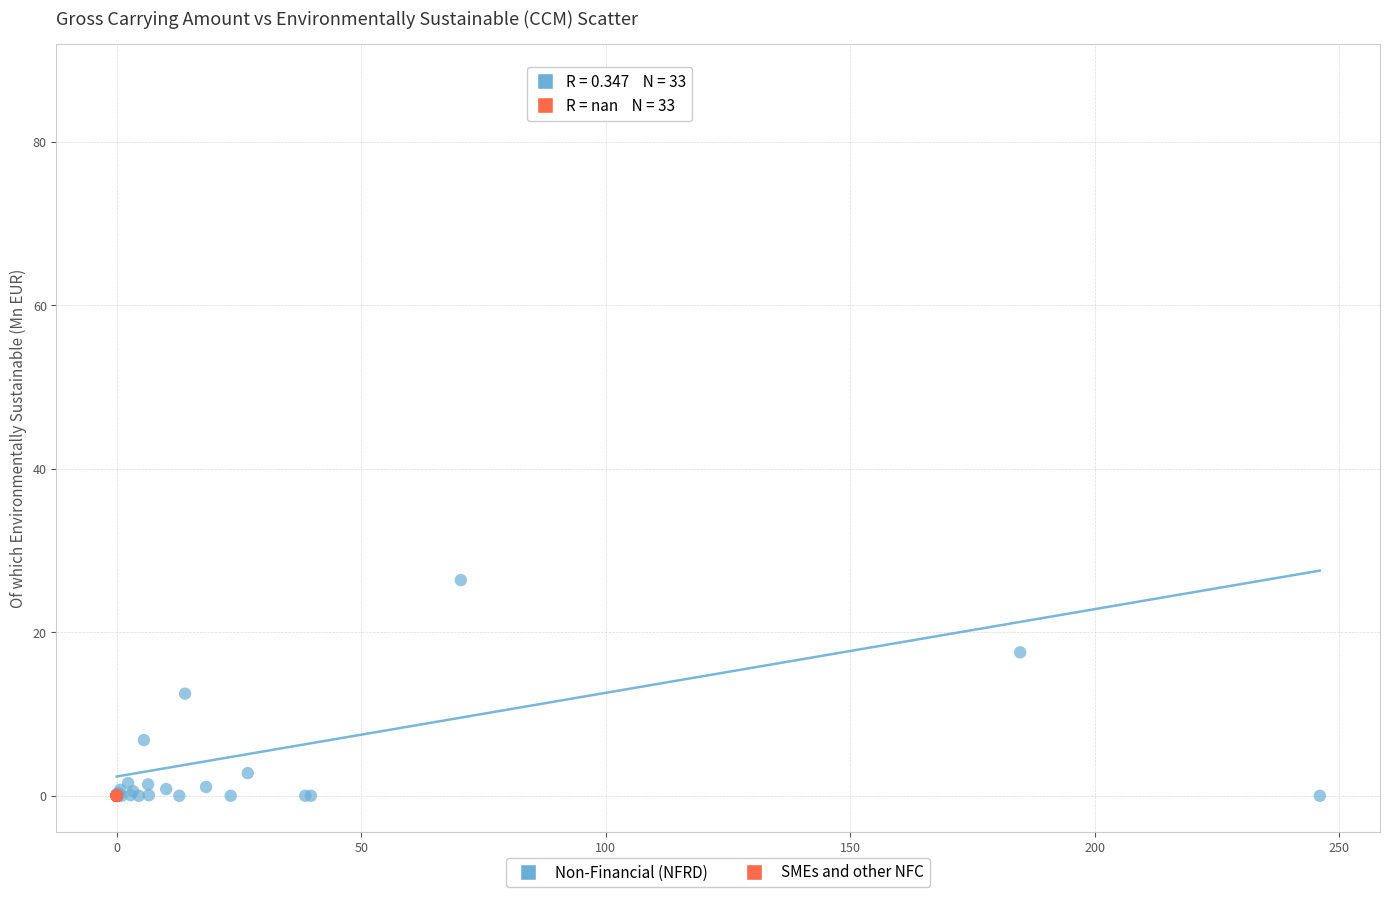

Which series contains the highest Y value?

Non-Financial (NFRD)